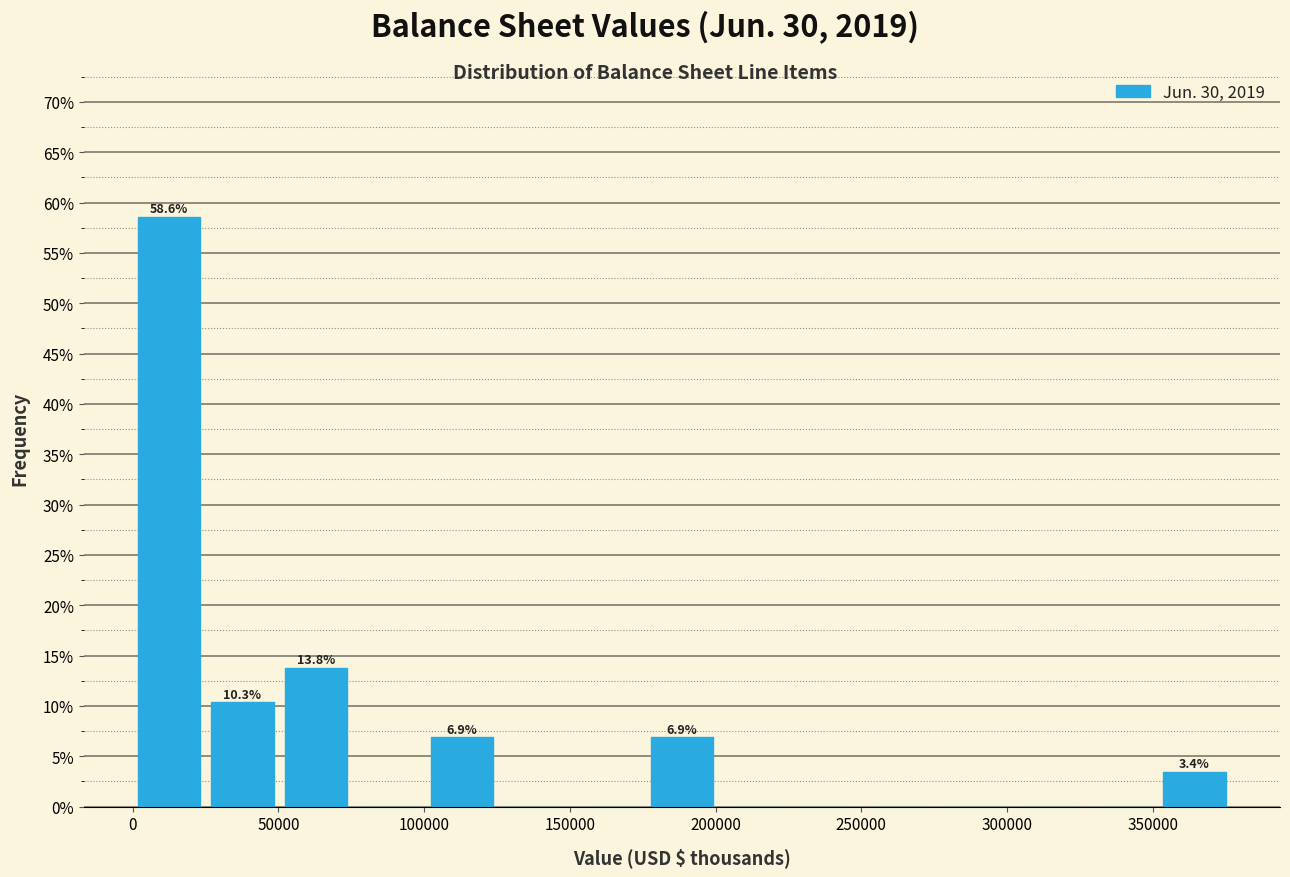

Which range on the x-axis has the tallest bar?

0 to 25000